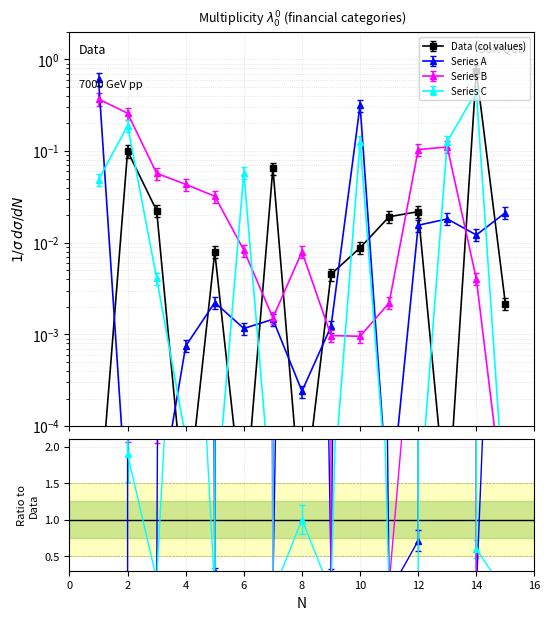

True or false: Series A has a value of 0.0 at 5.

False